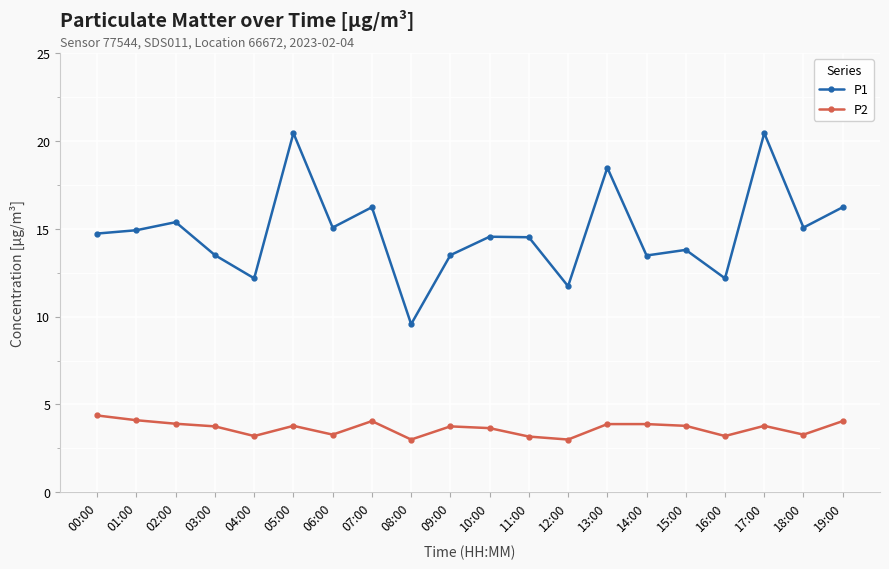

Is it true that P2 equals 3.8 at 15:00?

True